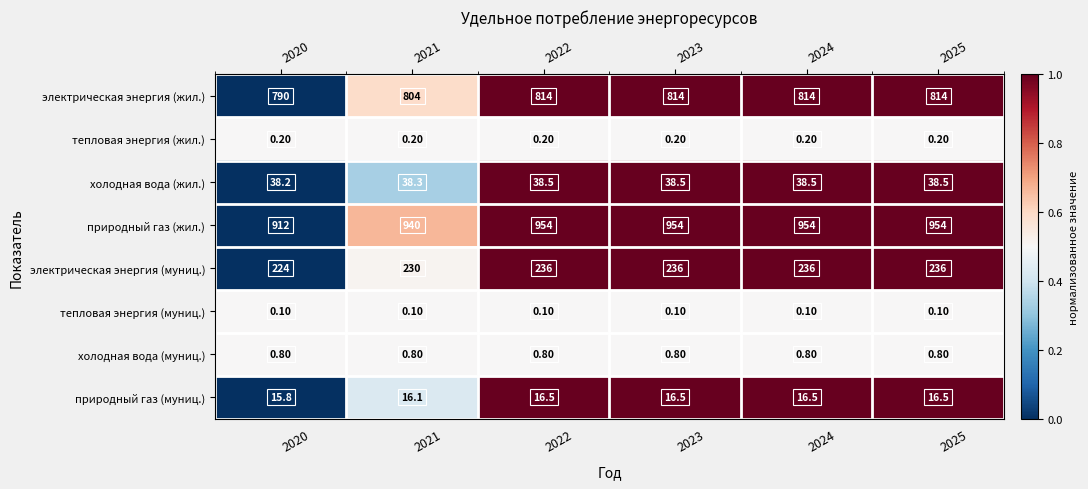

What is the spread (max minus min) of values at 2023?

953.9